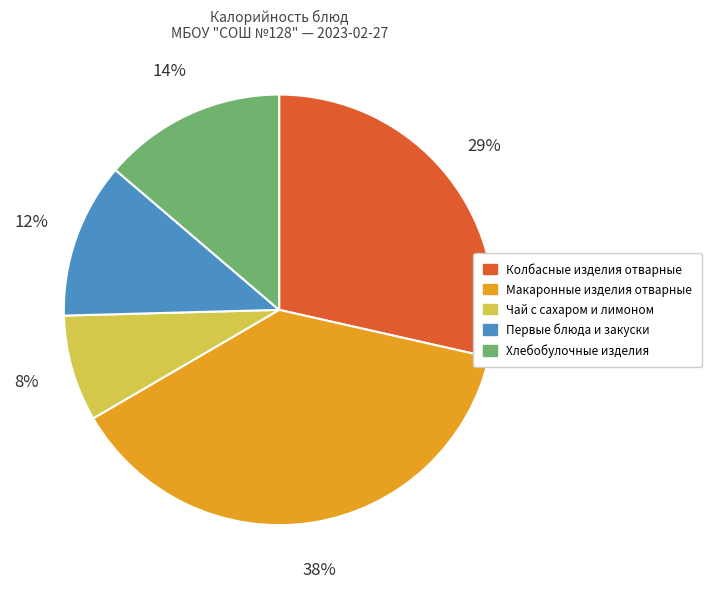

How many slices are in this pie chart?

5